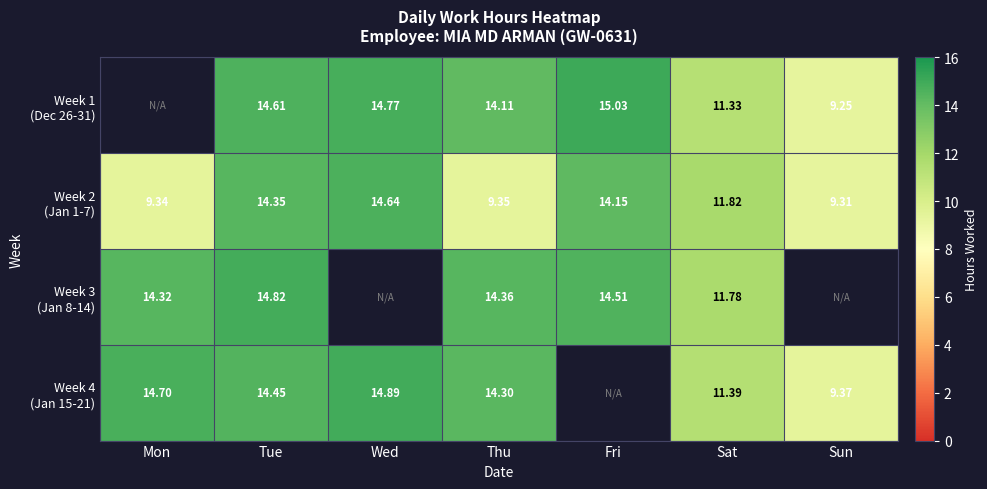

The Week 4 (Jan 15-21) series shows 14.7 at Mon. True or false?

True